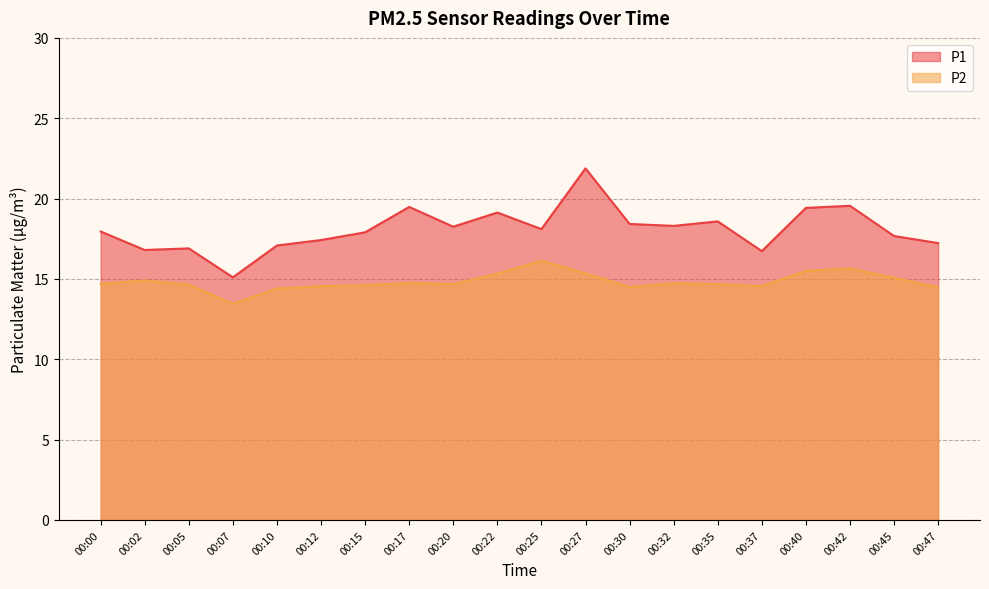

True or false: P1 has a value of 19.5 at 00:17.

True